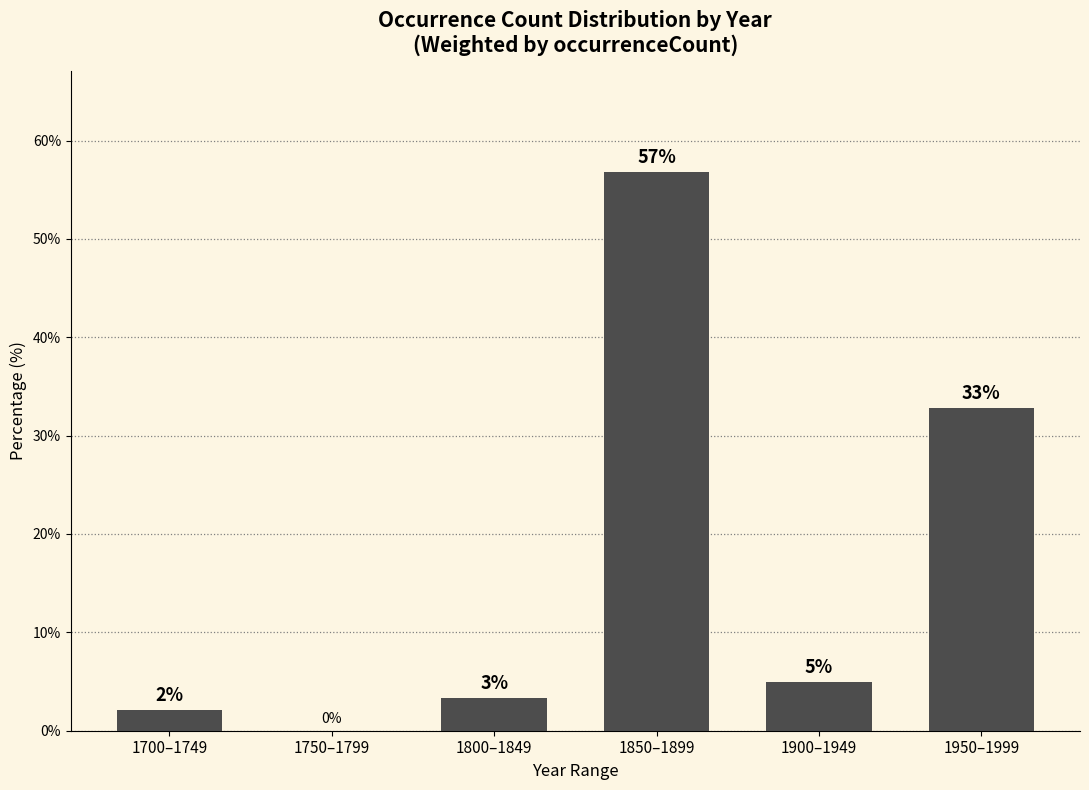

What is the sum of all values?

100.0